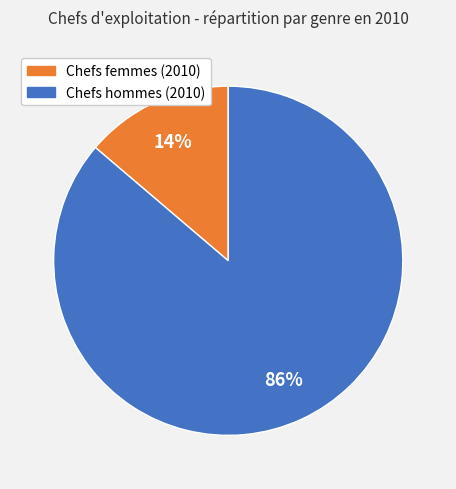

To the nearest percent, what is the difference between the largest and smallest slice percentages?

72%